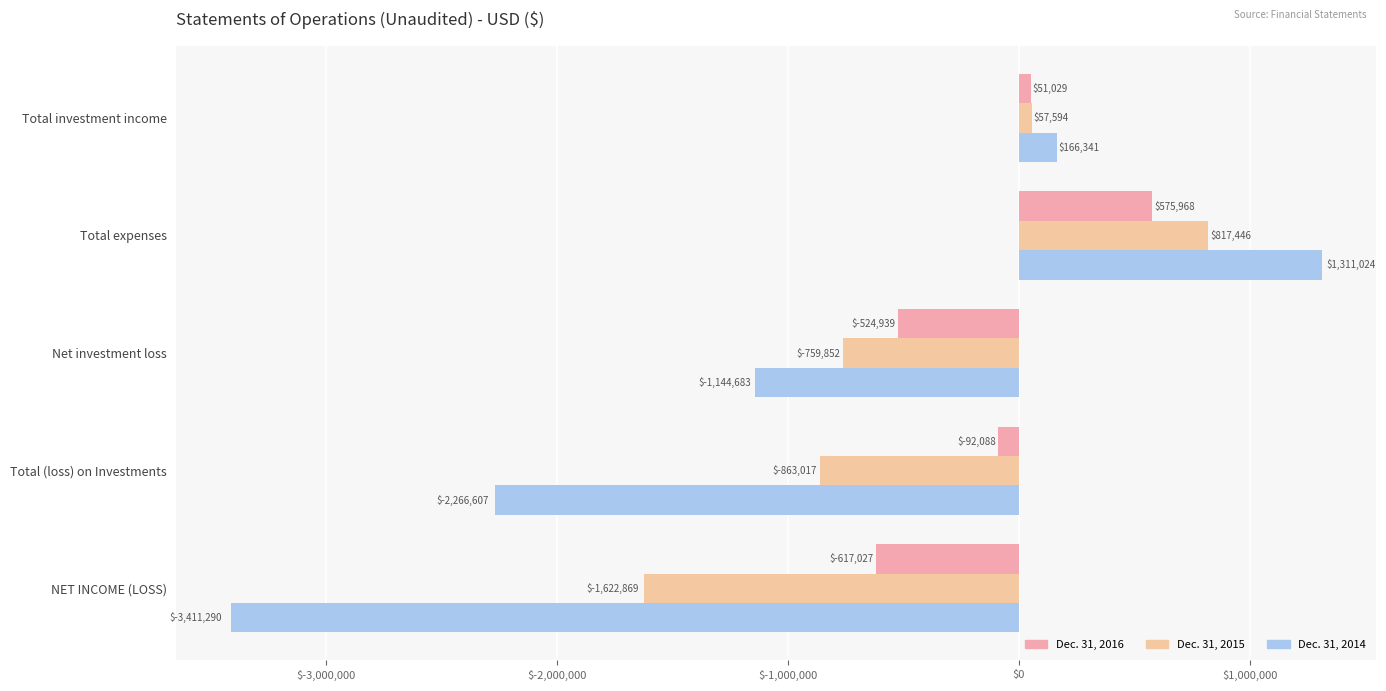

How many Dec. 31, 2014 values are between -2266607 and 166341?

3